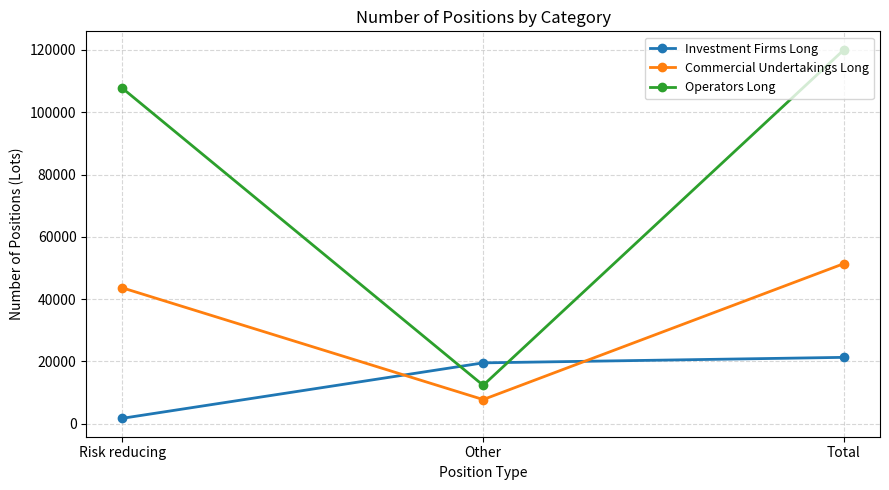

Reading left to right, transcribe all the data shown in this chart.

Investment Firms Long: Risk reducing=1769	Other=19560	Total=21329
Commercial Undertakings Long: Risk reducing=43630	Other=7781	Total=51411
Operators Long: Risk reducing=107690	Other=12357	Total=120047